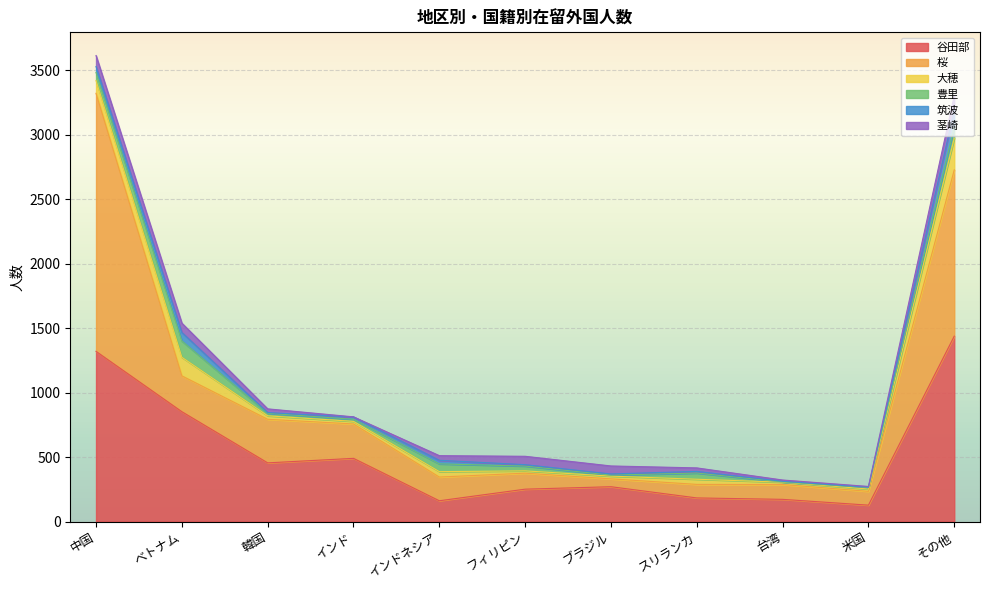

Does the chart display data point markers on the line(s)?

No